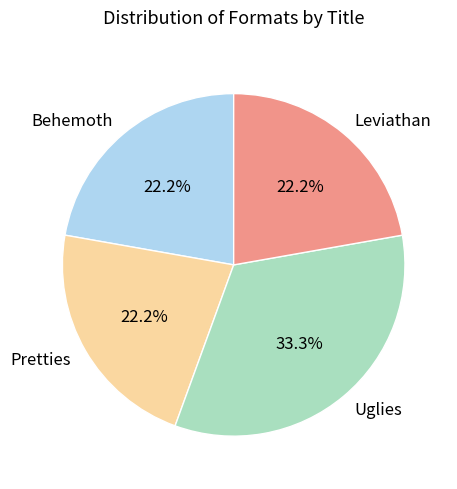

Is Uglies the majority of the pie?

No